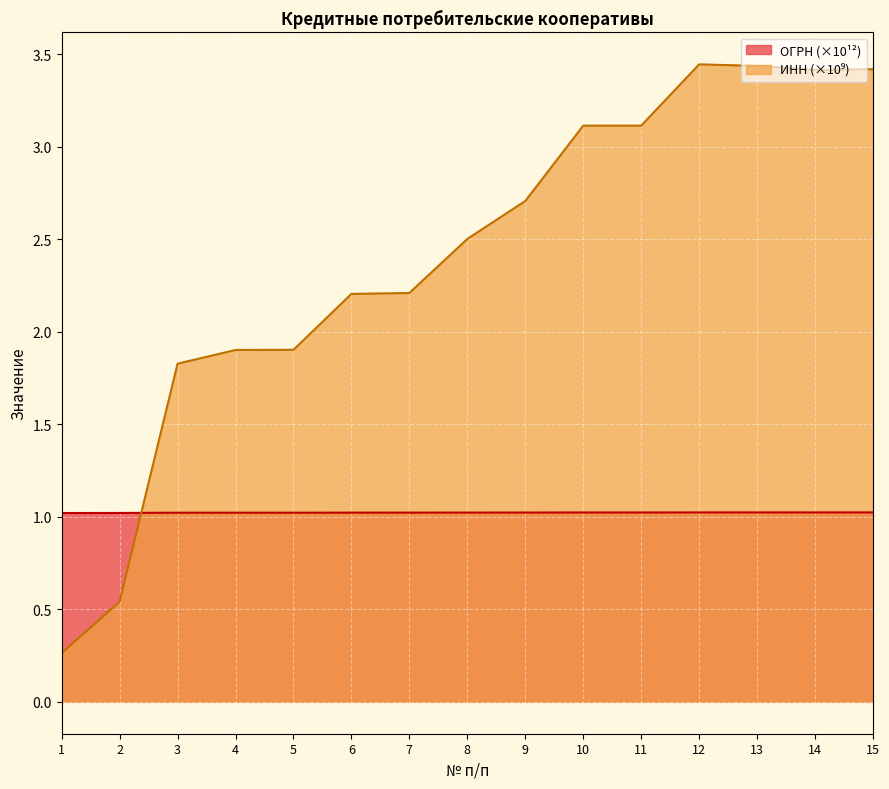

What are all the series names shown in the legend?

ОГРН, ИНН